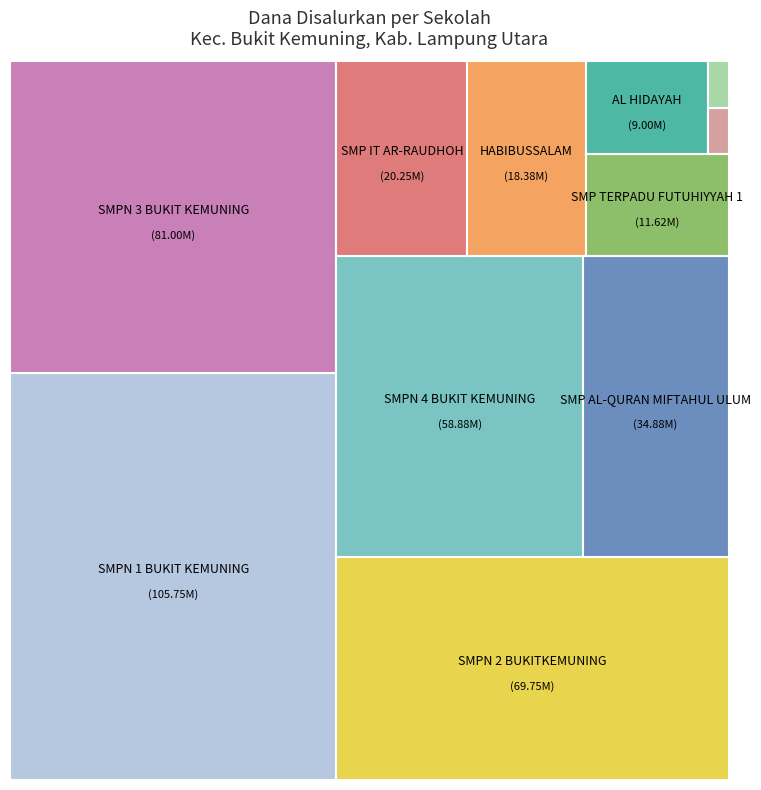

Which category has the biggest portion of the pie?

SMP NEGERI 1 BUKIT KEMUNING